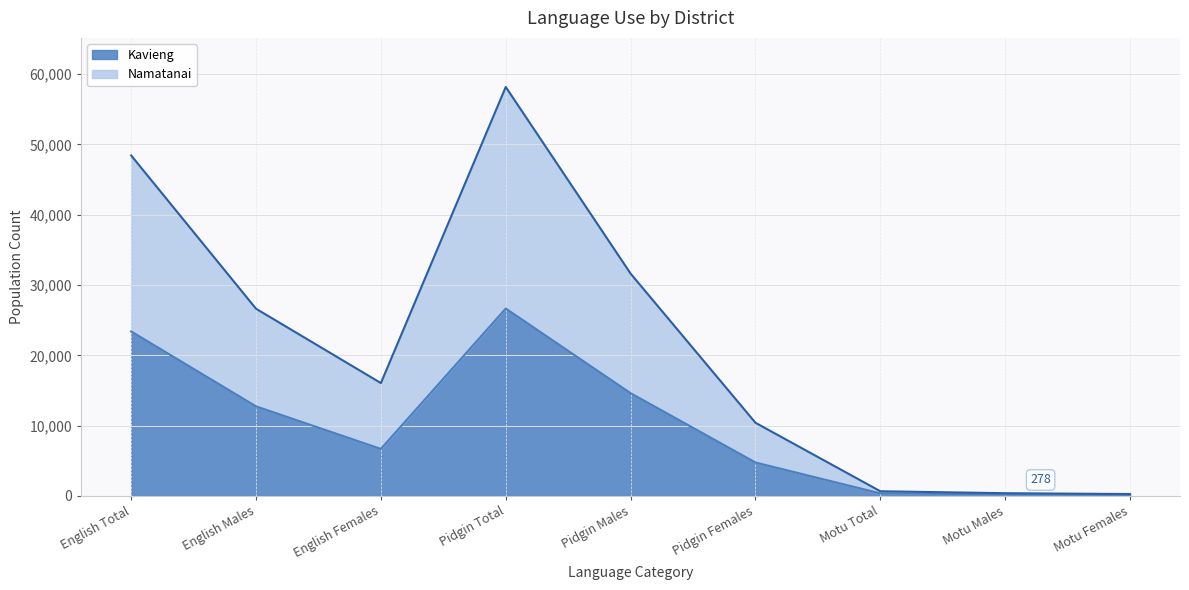

True or false: Kavieng has a value of 9213 at English Females.

False